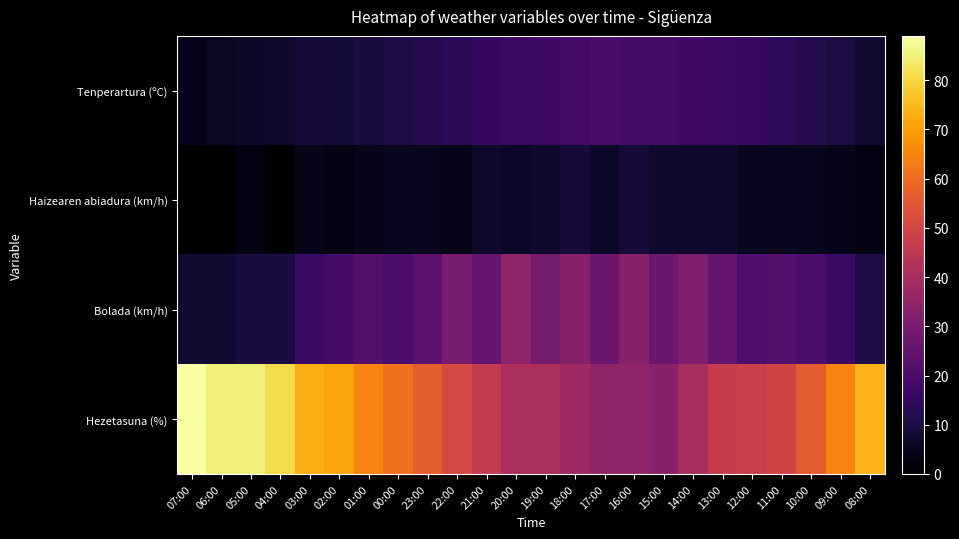

What is the total value across all series at 06:00?

98.6